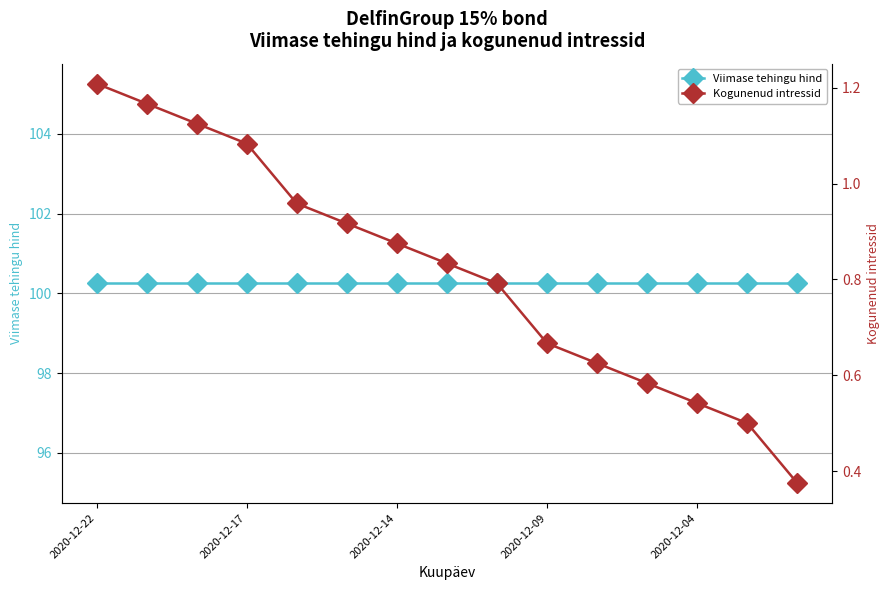

What is the maximum value for Kogunenud intressid?

1.2